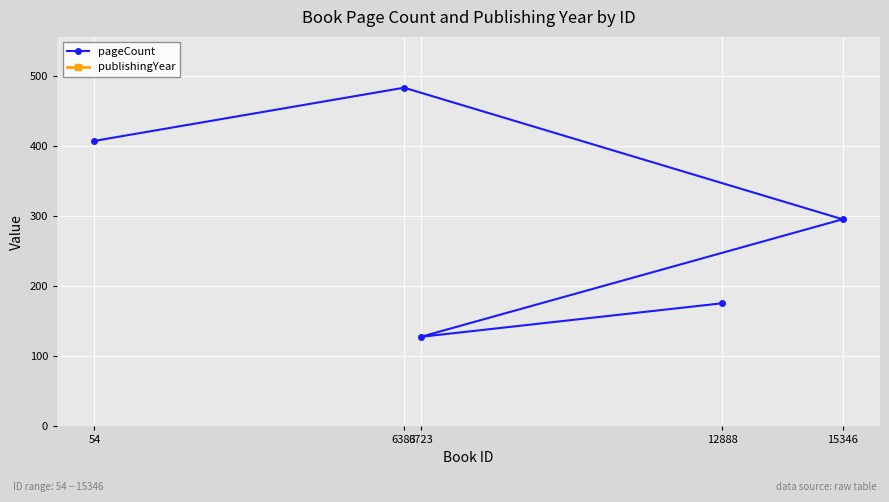

Which label corresponds to the largest value in the chart?

54